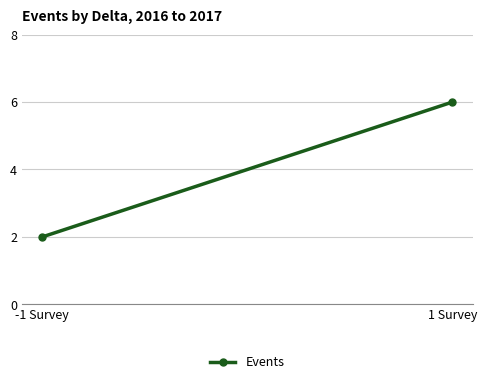

What is the ratio of the value at -1 Survey to the value at 1 Survey?

0.3